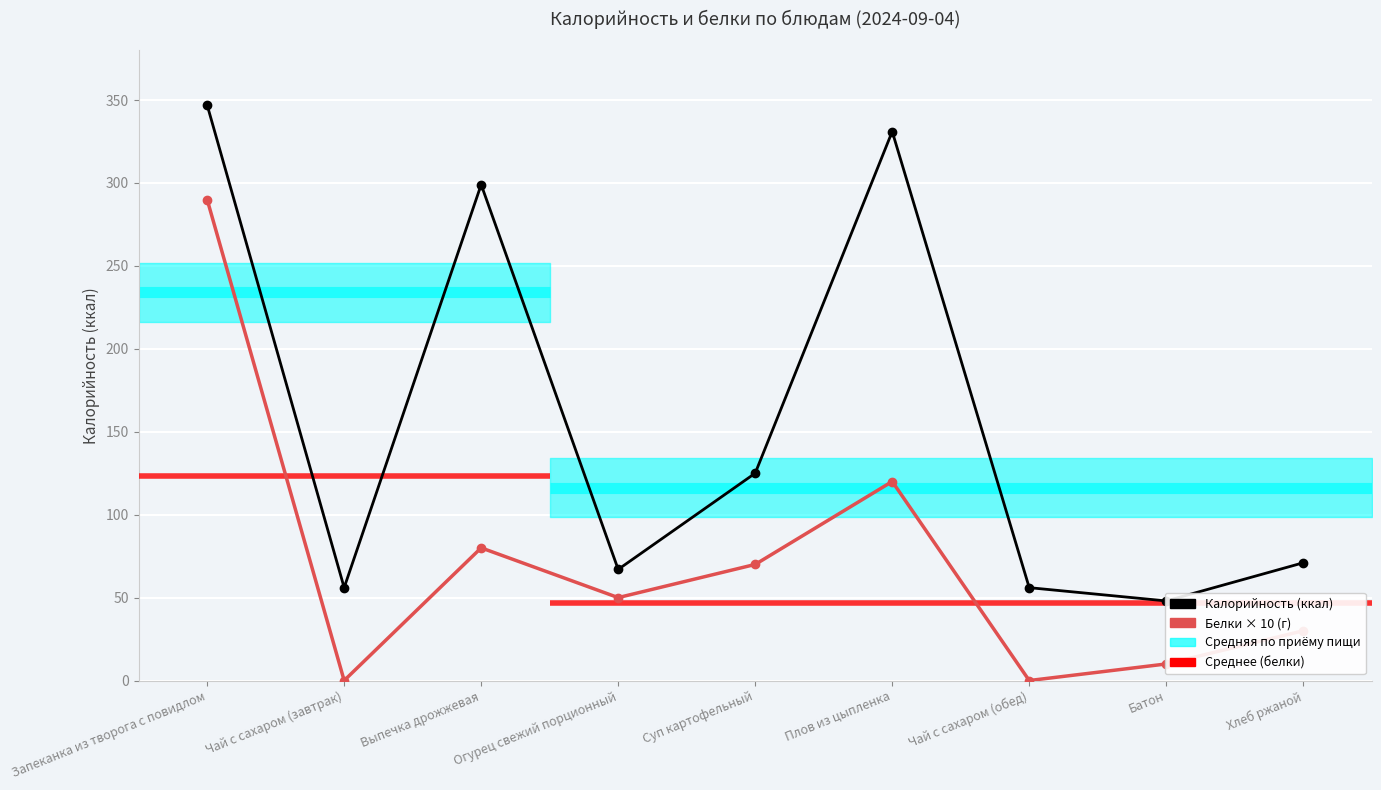

Read the Калорийность (ккал) value at Хлеб ржаной, to the nearest 10.

70